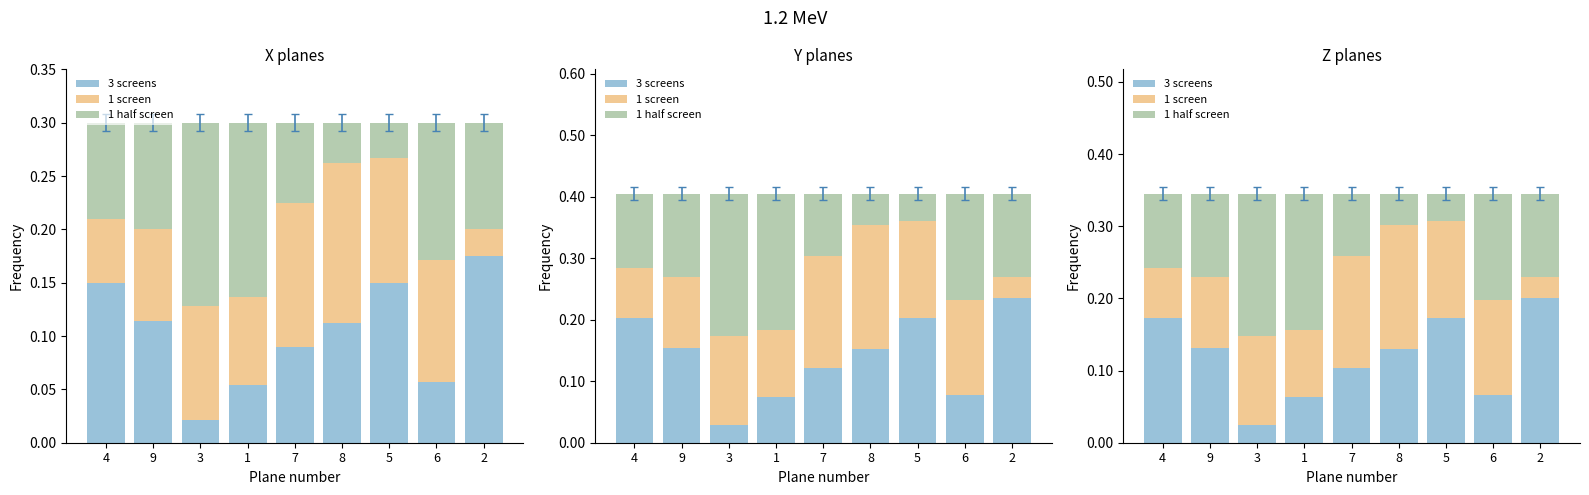

At how many categories does at least one series exceed 0?

9